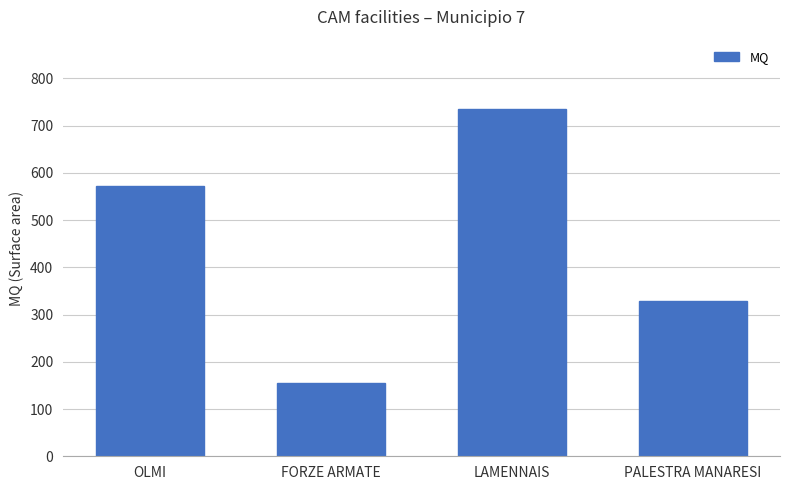

Are the bars grouped side by side (vs. stacked)?

No